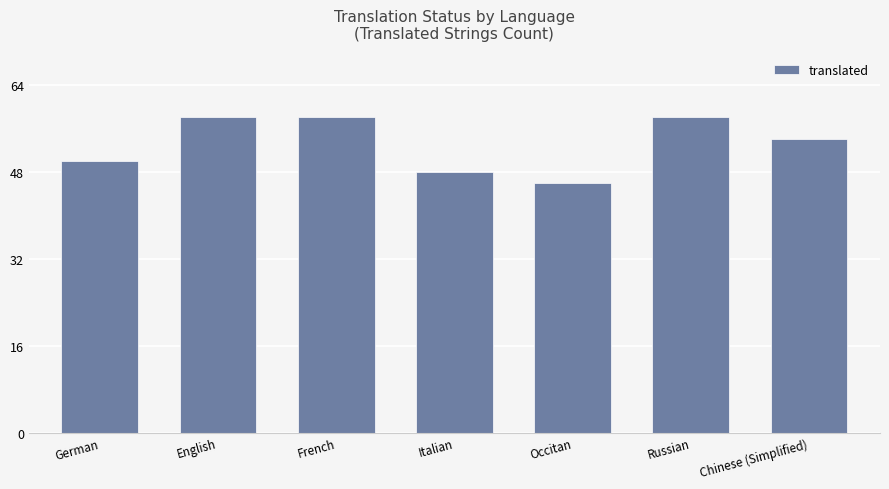

What is the approximate value at Italian?

48